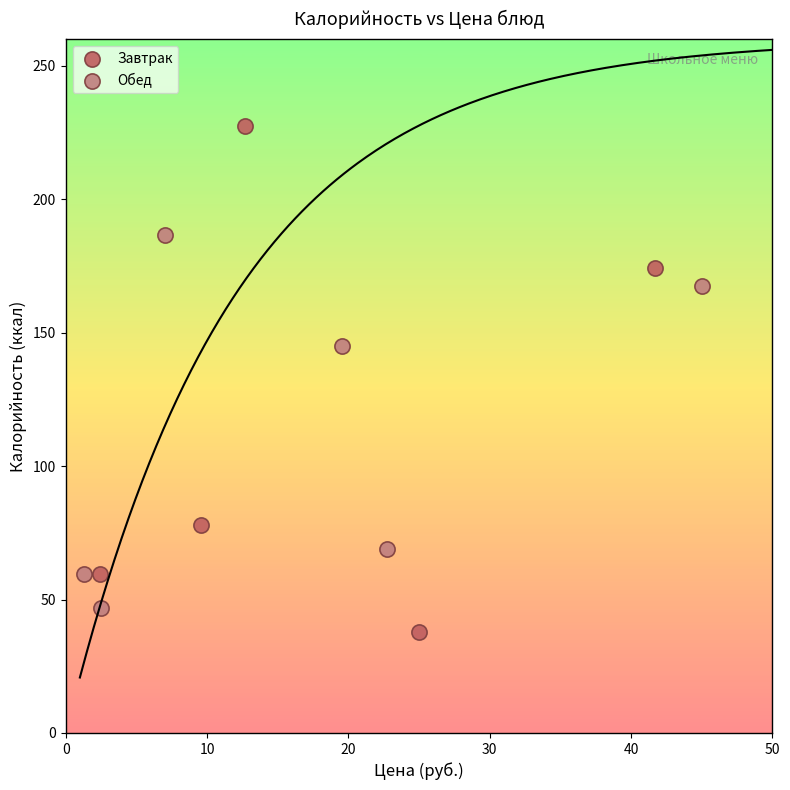

Which series has the widest spread of Y values?

Завтрак